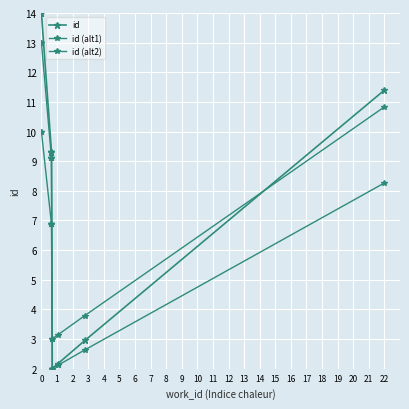

The value of id (alt1) at 3 is 9.1. True or false?

True